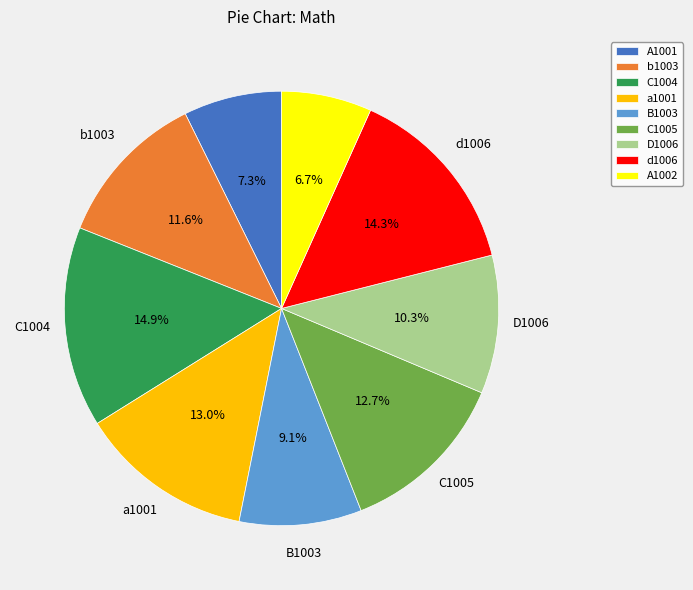

Which slice is the smallest?

A1002